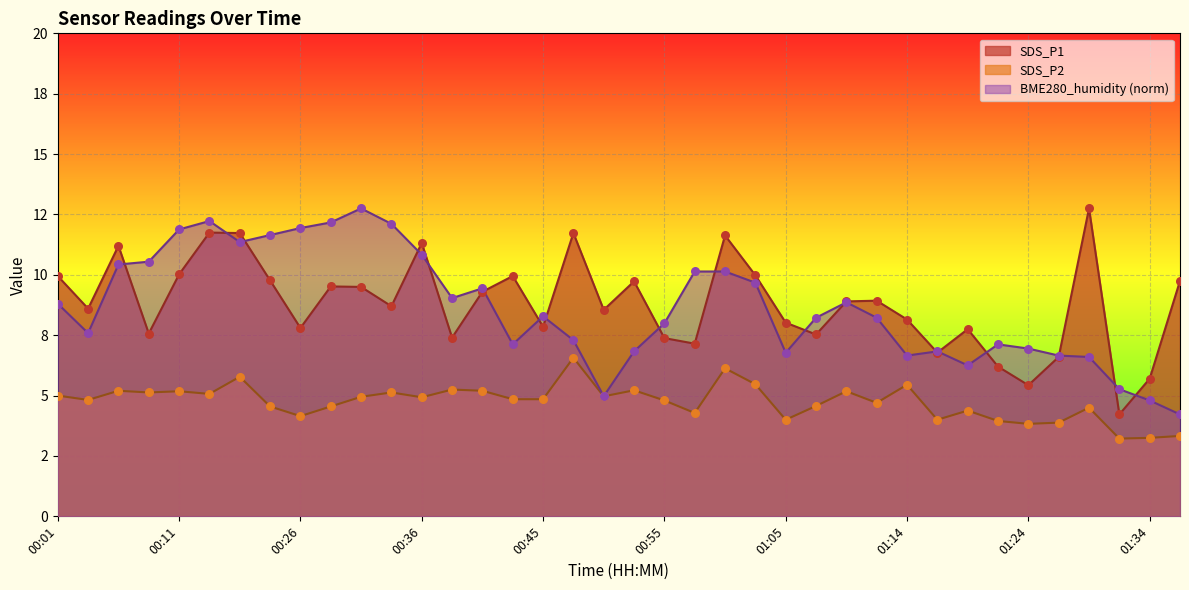

Which series has the largest Y range (max minus min)?

SDS_P1